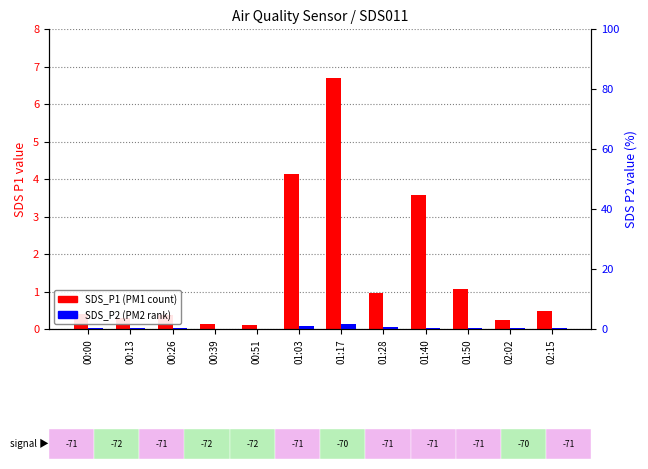

Read the SDS_P2 (PM2) value at 01:17.

1.7